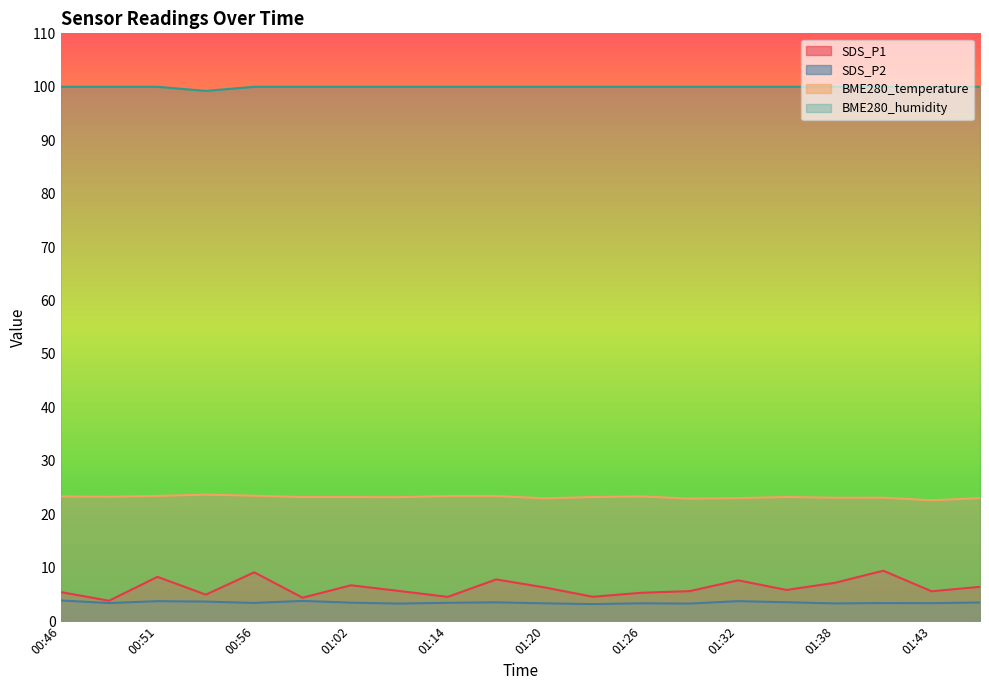

Is the value of BME280_temperature at 01:14 greater than the value of SDS_P1 at 01:46?

Yes